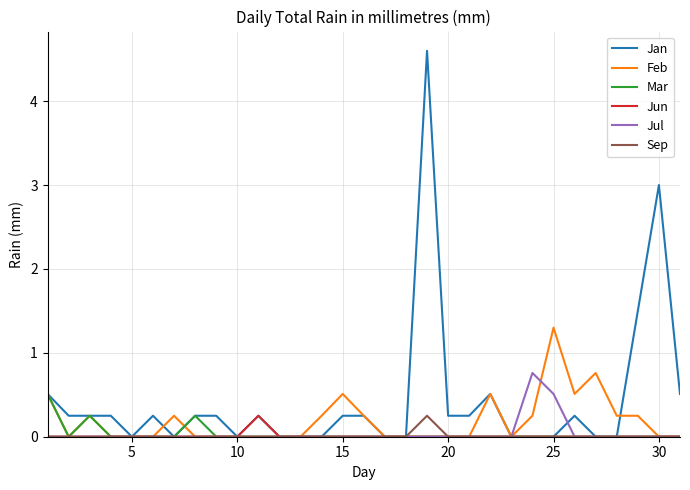

Which series has the widest spread of values?

Jan